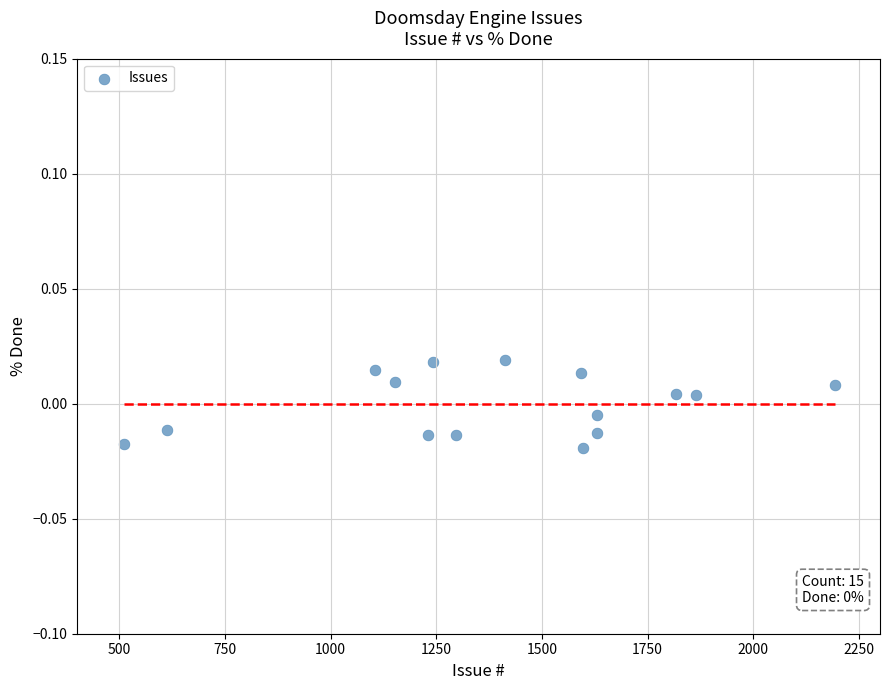

What is the range of X values (max minus min)?

1683.0